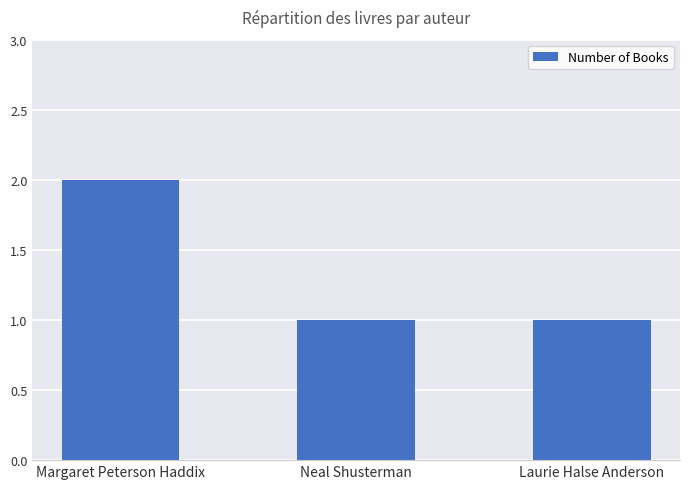

What is the average value?

1